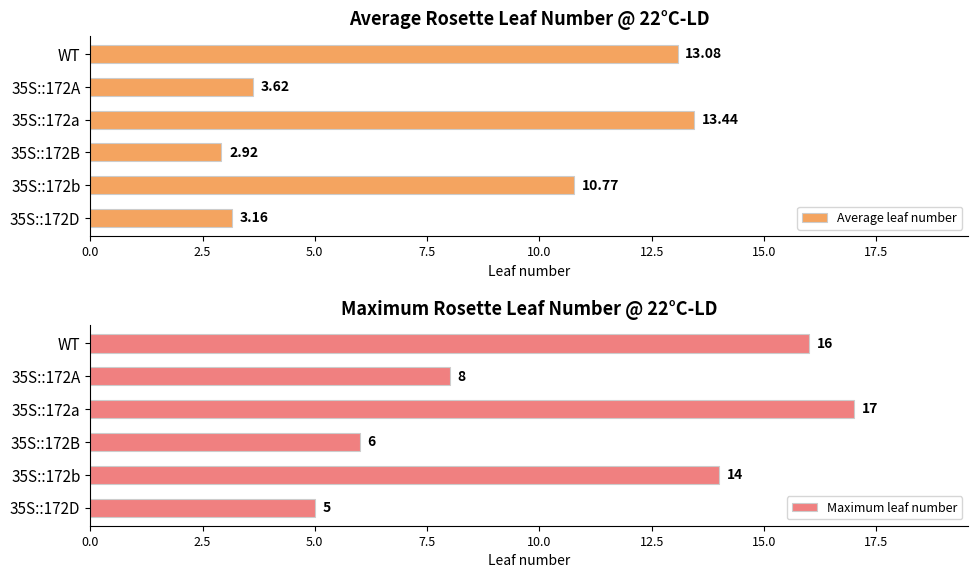

What is the sum of the Maximum leaf number values at 35S::172B and 35S::172a?

23